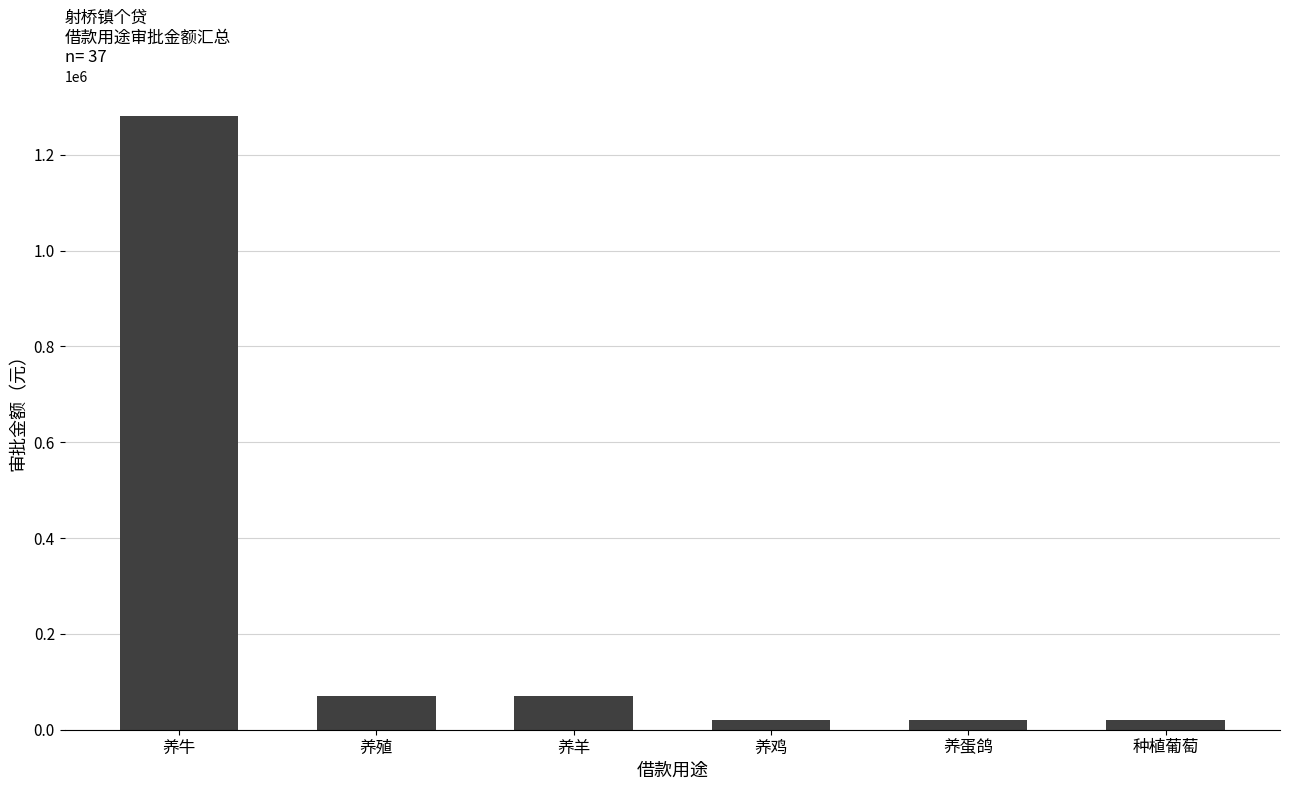

Is it true that the value at 养羊 is 117069?

False